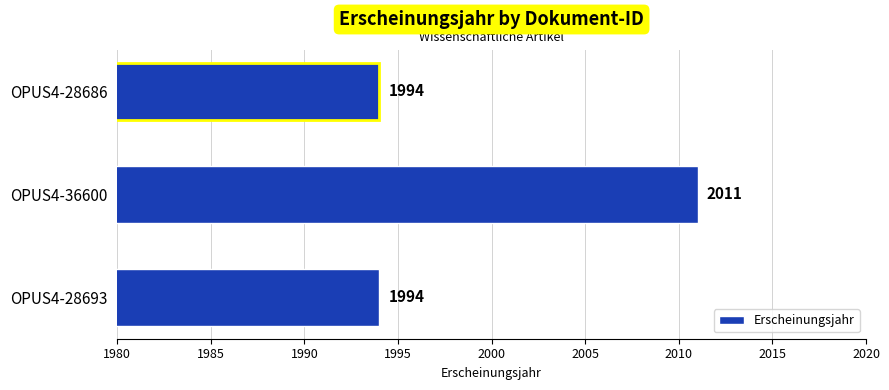

How many bars are there in total?

3